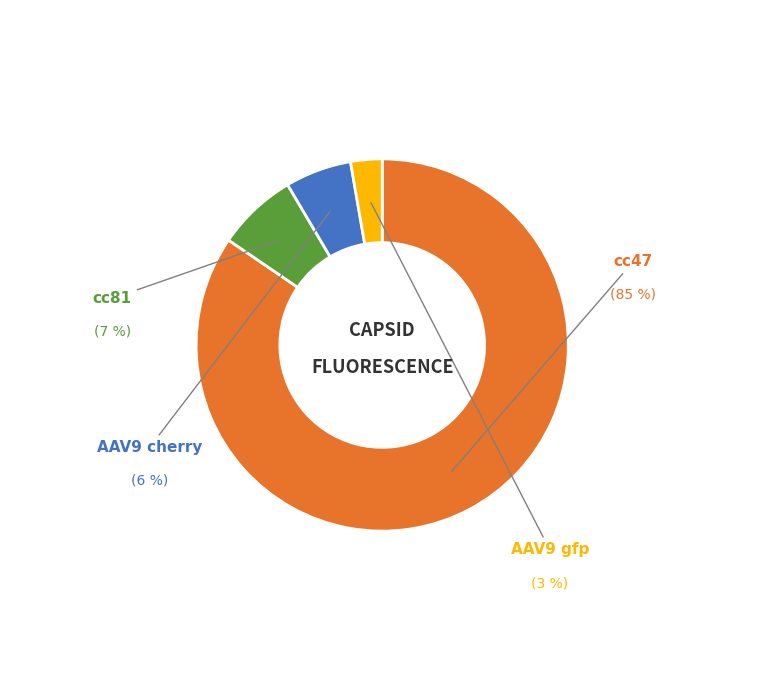

To the nearest percent, what is the average slice percentage?

25%